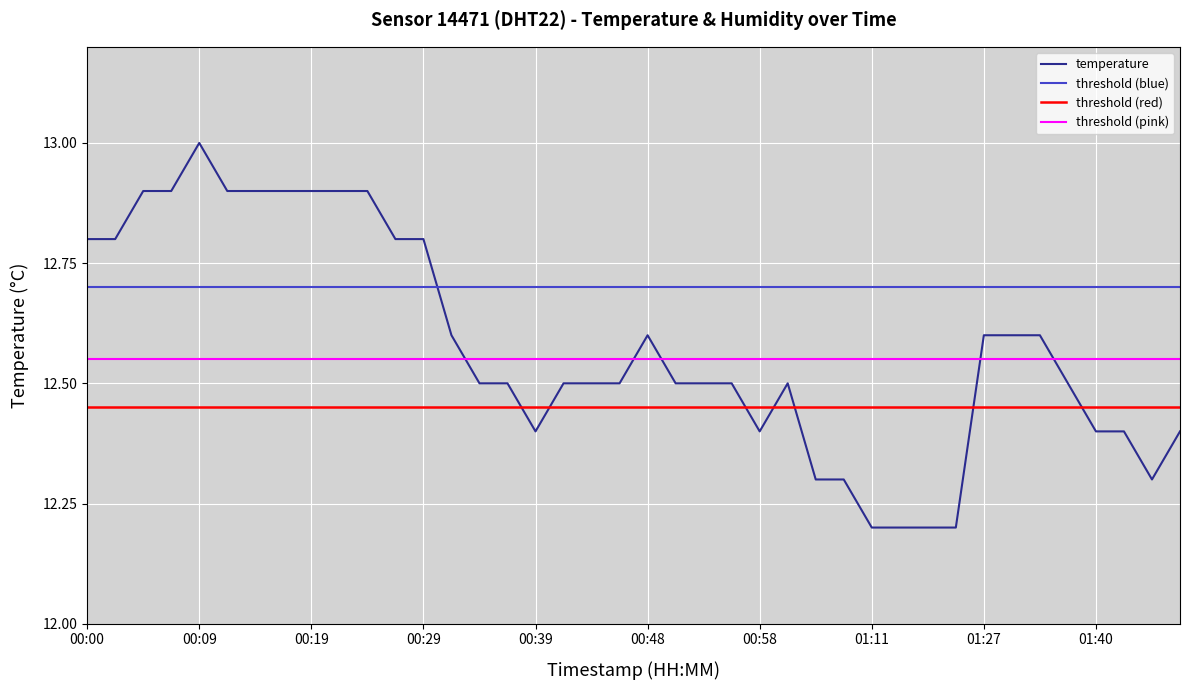

Reading left to right, extract all data points from this chart.

00:00=12.8	00:02=12.8	00:04=12.9	00:07=12.9	00:09=13.0	00:12=12.9	00:14=12.9	00:17=12.9	00:19=12.9	00:22=12.9	00:24=12.9	00:26=12.8	00:29=12.8	00:31=12.6	00:34=12.5	00:36=12.5	00:39=12.4	00:41=12.5	00:43=12.5	00:46=12.5	00:48=12.6	00:51=12.5	00:53=12.5	00:56=12.5	00:58=12.4	01:01=12.5	01:03=12.3	01:05=12.3	01:11=12.2	01:13=12.2	01:15=12.2	01:18=12.2	01:27=12.6	01:29=12.6	01:32=12.6	01:37=12.5	01:40=12.4	01:42=12.4	01:45=12.3	01:47=12.4